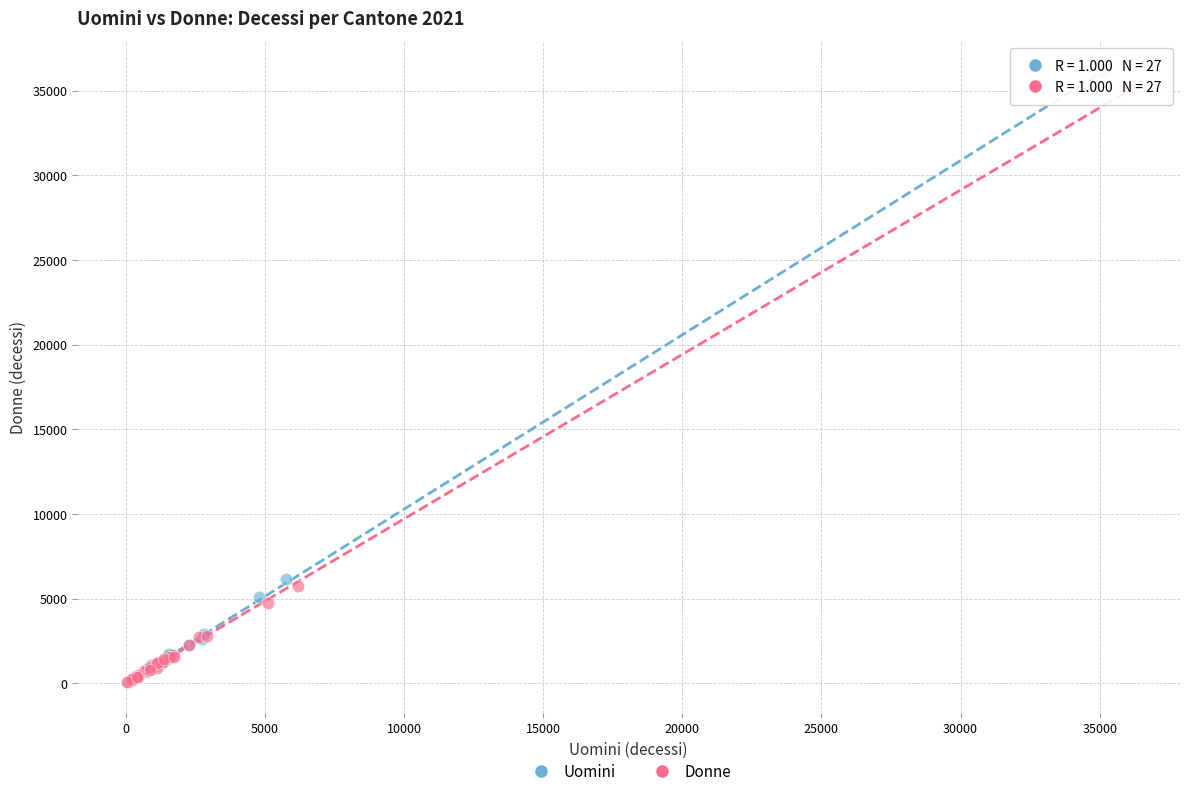

Which series has the widest spread of Y values?

Uomini